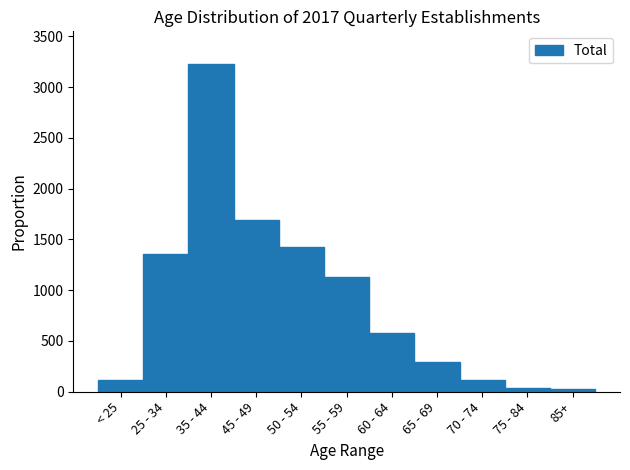

Which has a higher value, 45 - 49 or 65 - 69?

45 - 49